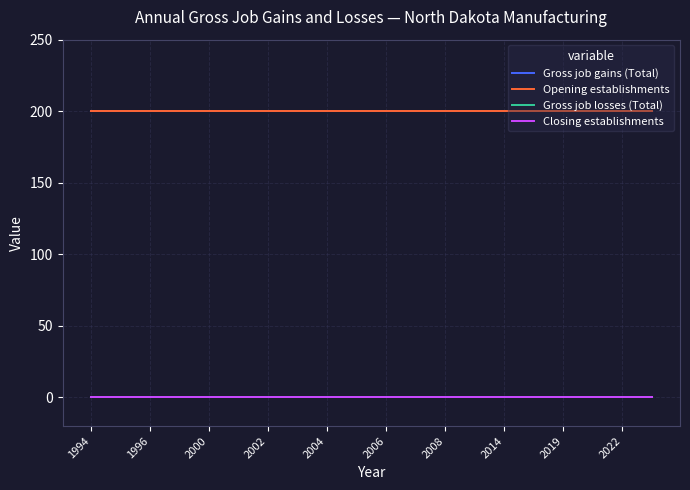

True or false: Opening establishments has more than 0 interior local peaks.

False